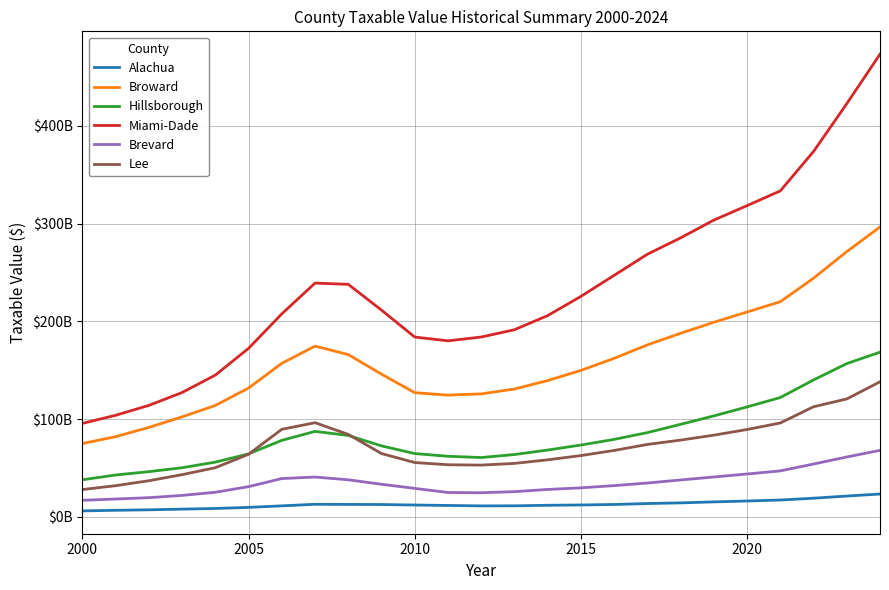

Does the chart display data point markers on the line(s)?

No